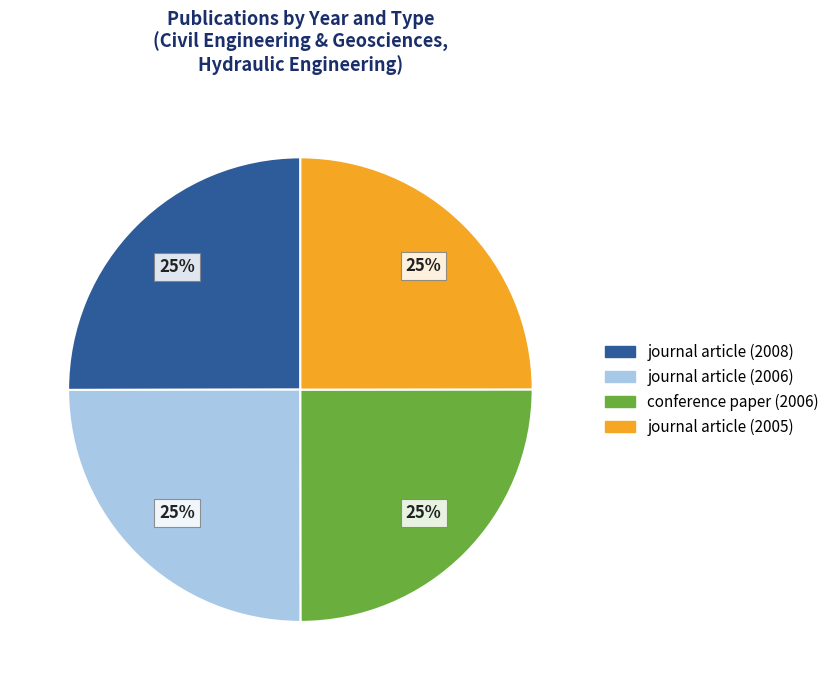

Is it true that conference paper (2006) is 16% of the pie?

False